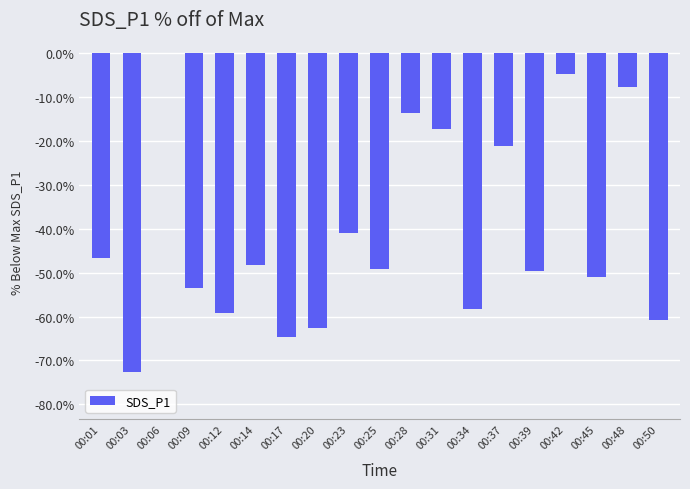

What is the difference between the values at 00:39 and 00:50?

11.2